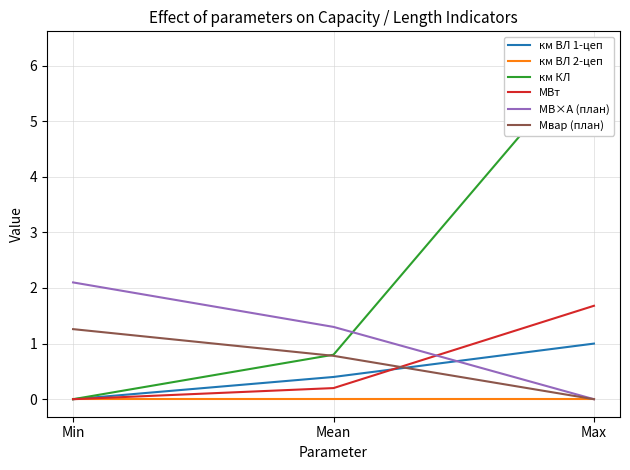

How many км ВЛ 1-цеп values are between 0 and 1?

3